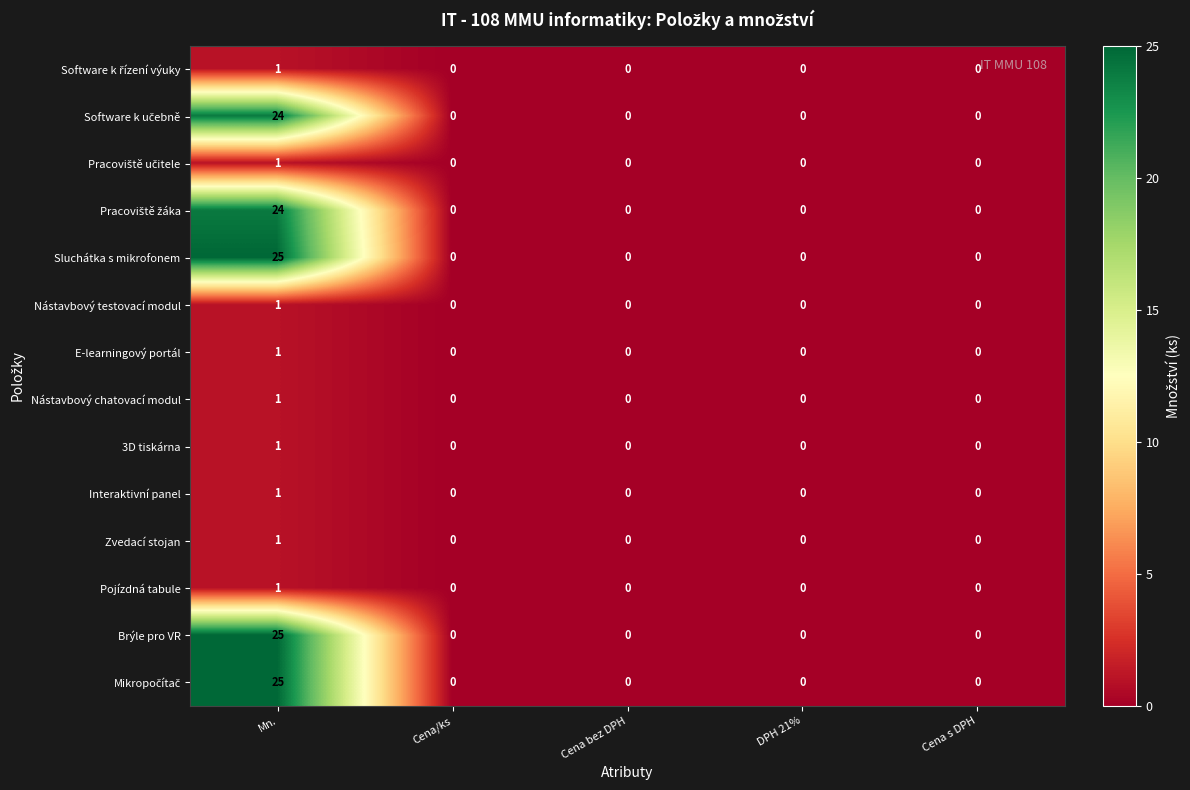

What is the sum of all Sluchátka s mikrofonem values?

25